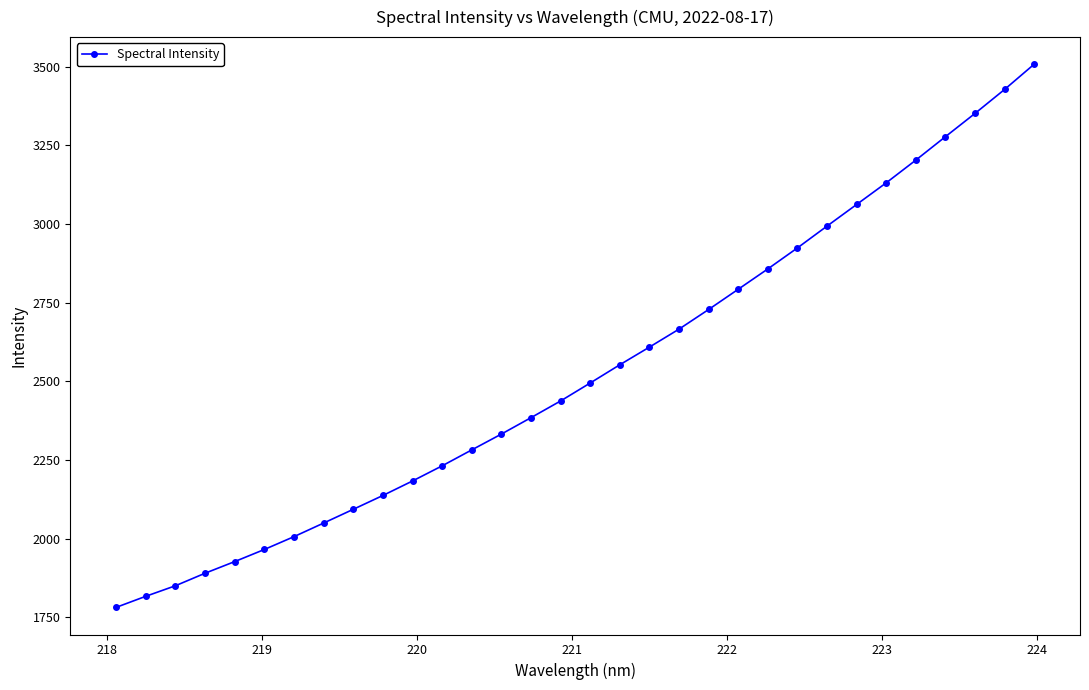

What is the average value?

2529.2